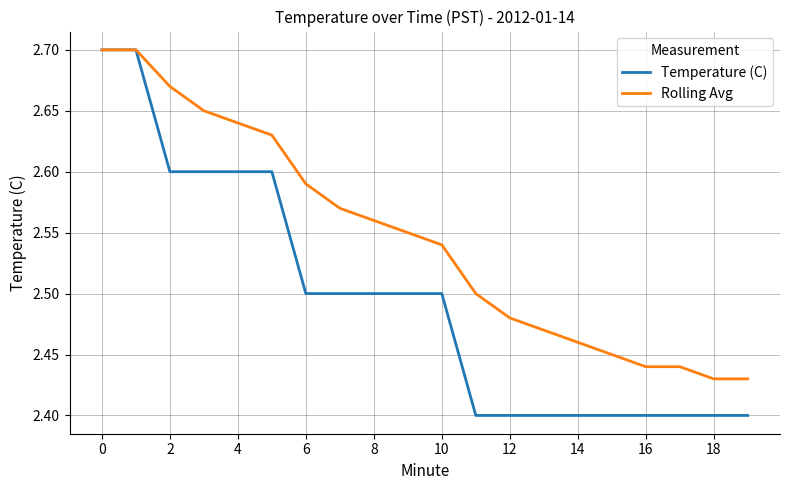

List the series in order of their overall mean, highest first.

Rolling Avg, Temperature (C)